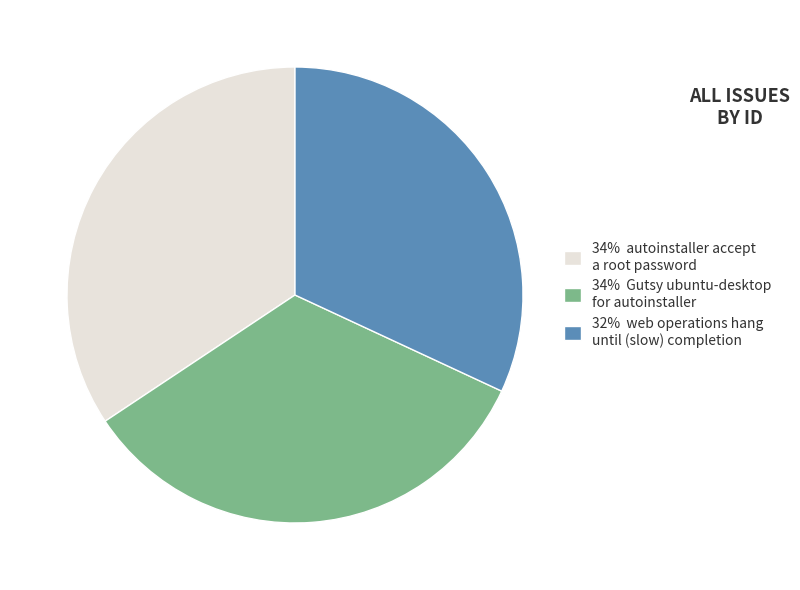

Do 34% Gutsy ubuntu-desktop for autoinstaller and 32% web operations hang until (slow) completion together represent more than half of the pie?

Yes